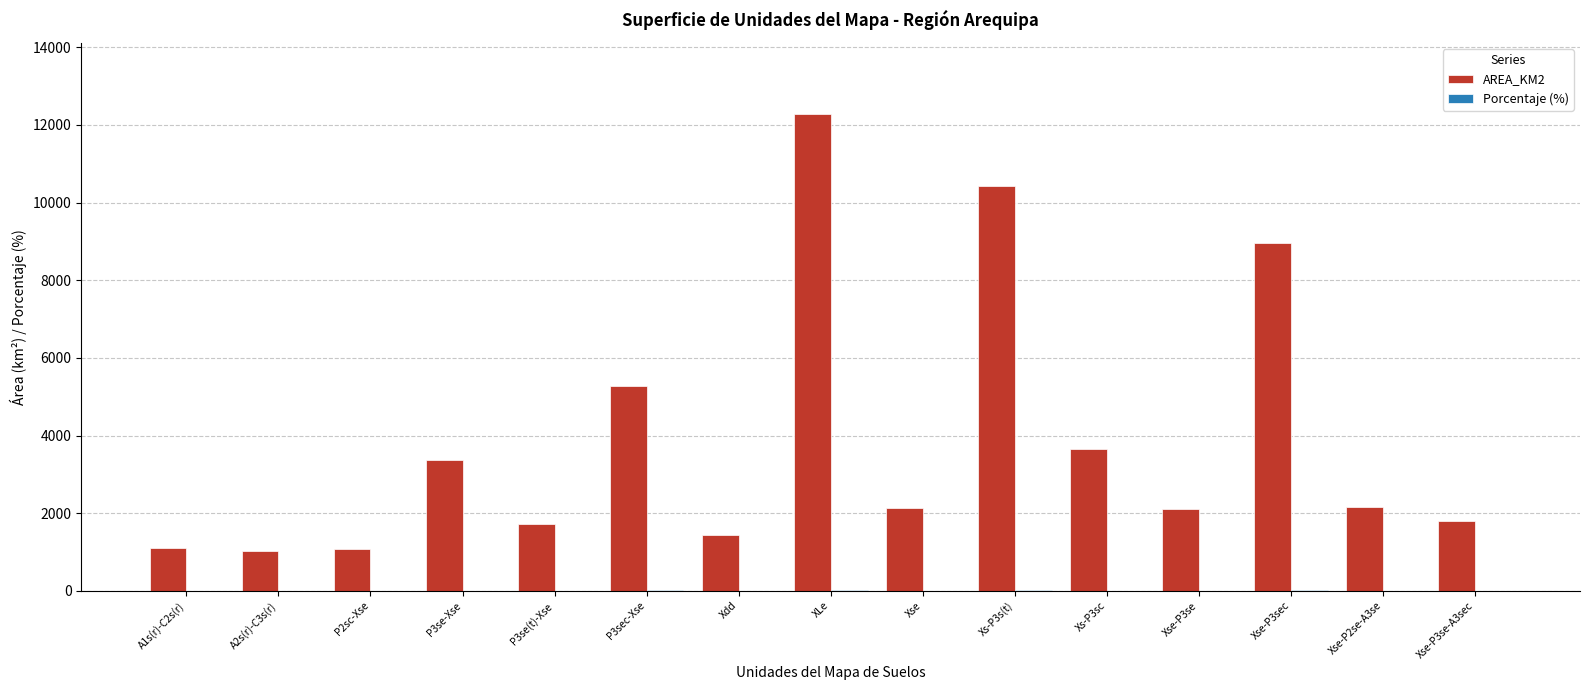

The AREA_KM2 series shows 2129.0 at Xse. True or false?

True